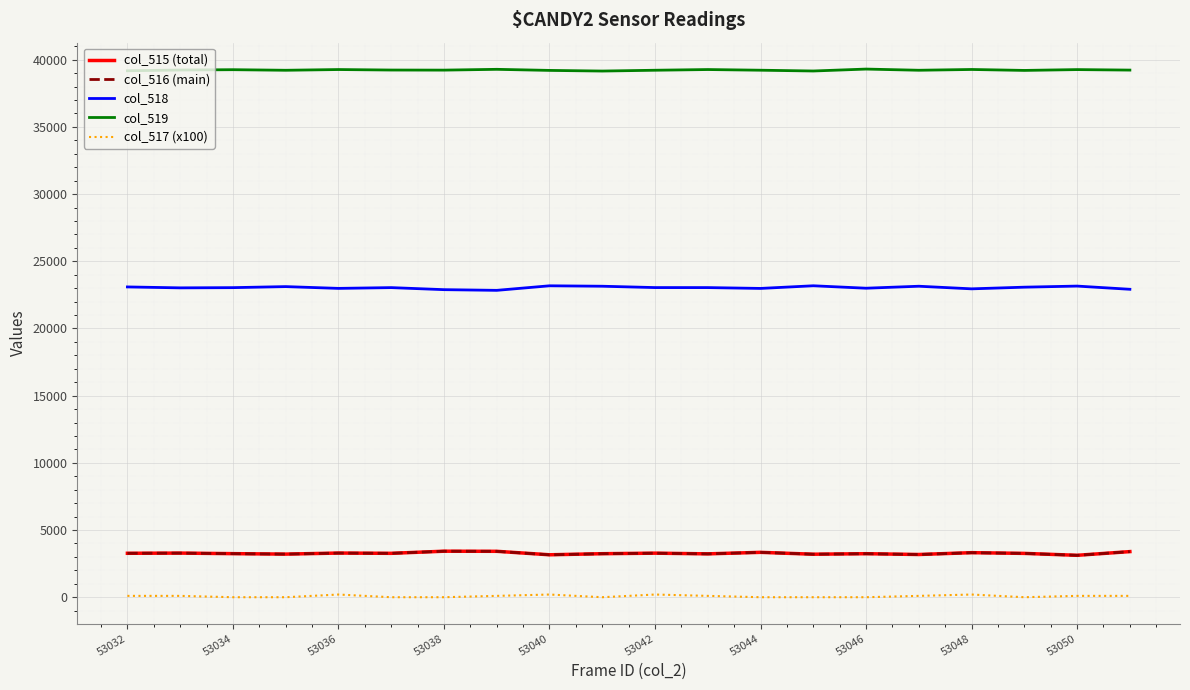

What is the maximum value shown in the chart?

39302